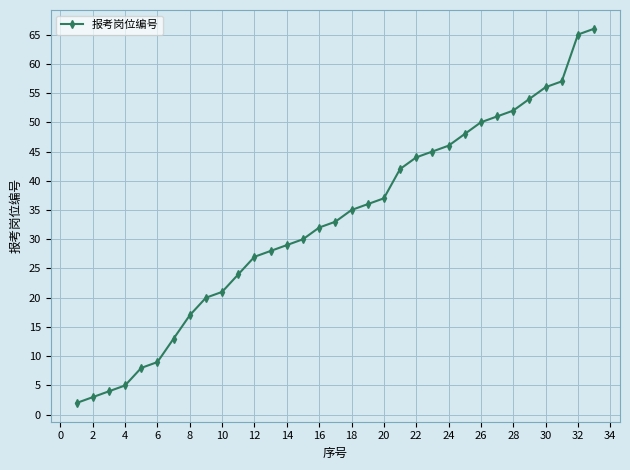

What is the greatest value displayed?

66